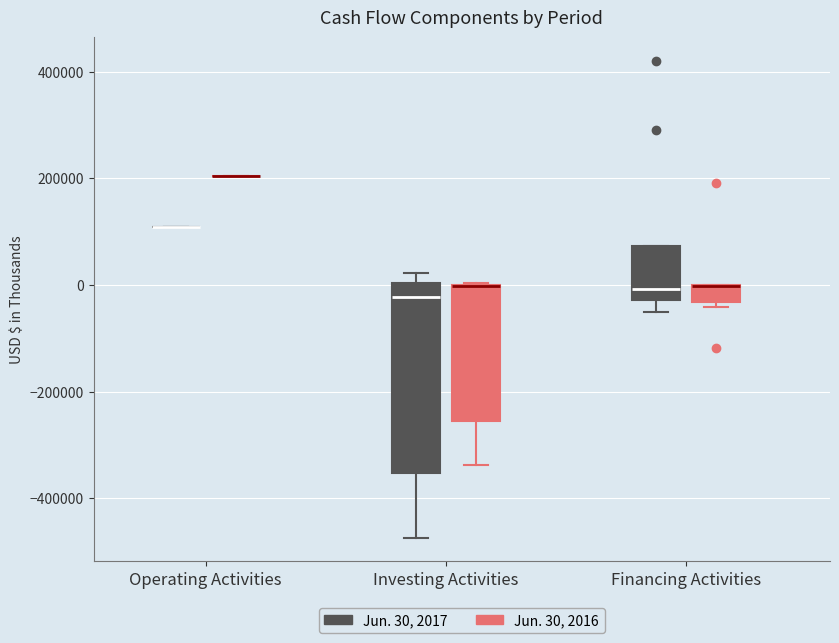

Which box is the tallest, from its lower edge to its upper edge?

Investing Activities (Jun. 30, 2017)